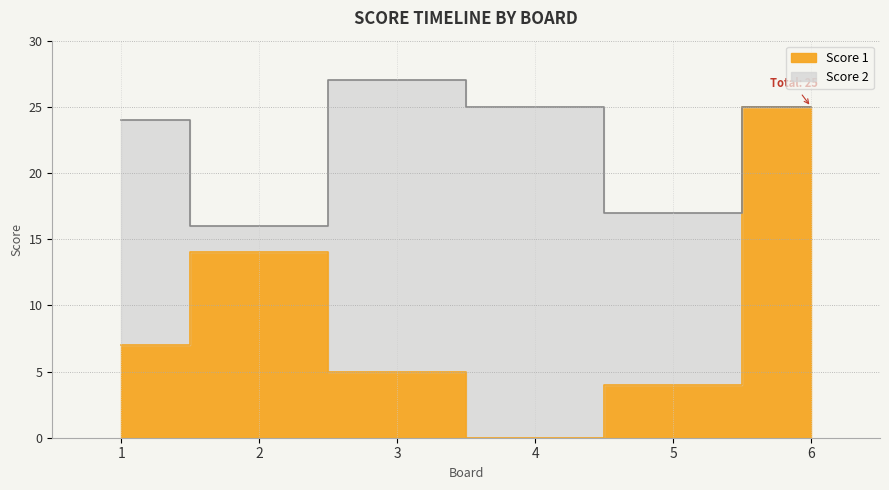

True or false: the data shows 7 at 1.

True